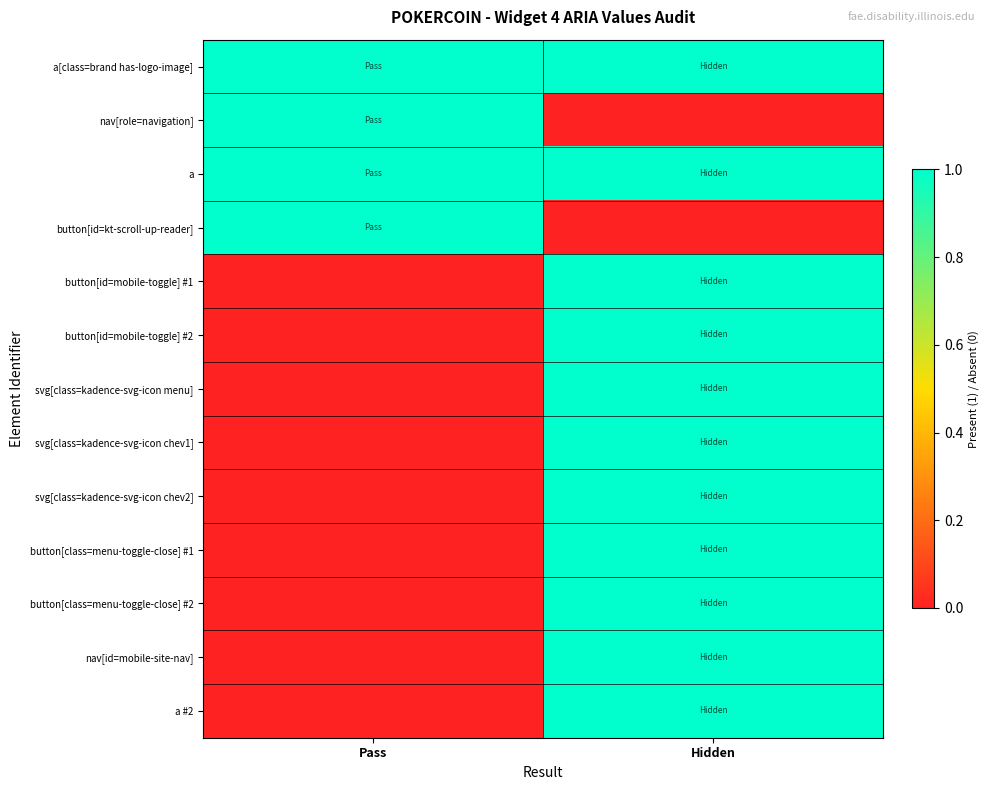

Which category has the highest value across all series?

Pass